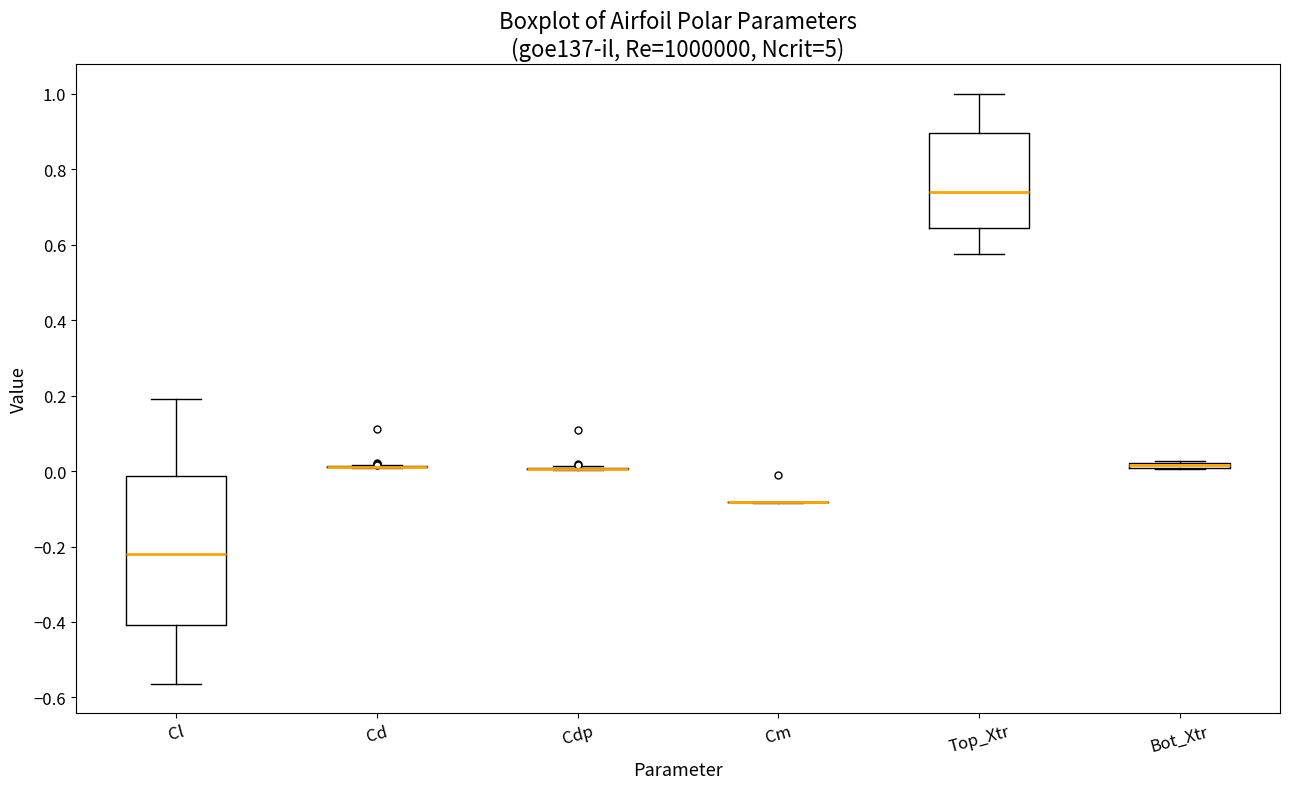

Which box is the tallest, from its lower edge to its upper edge?

Cl